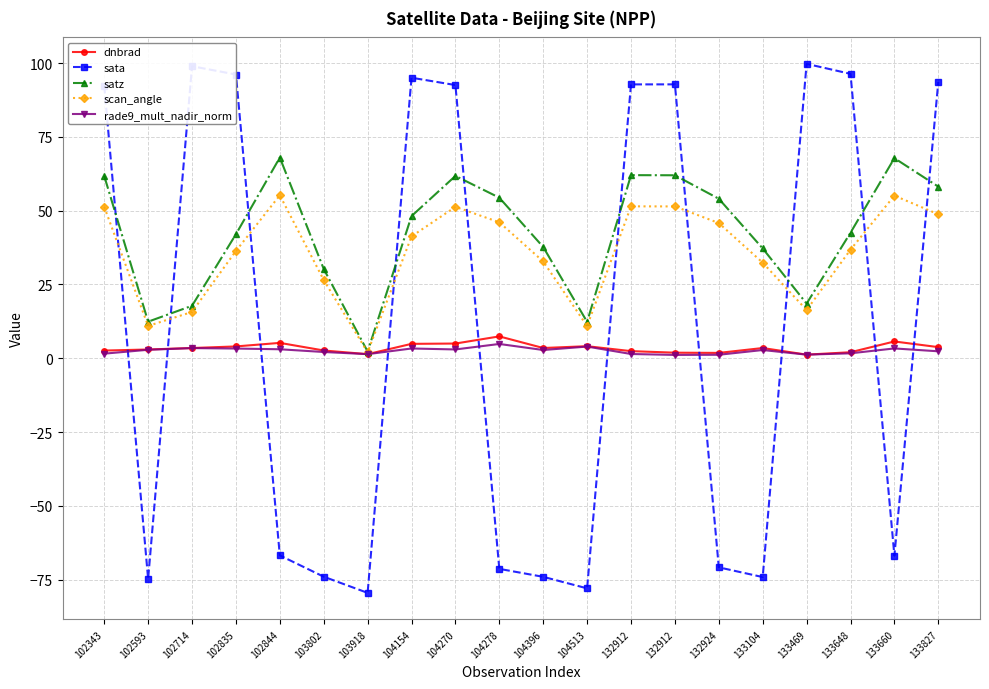

In satz, how many points are higher than both neighbors (excluding endpoints)?

4